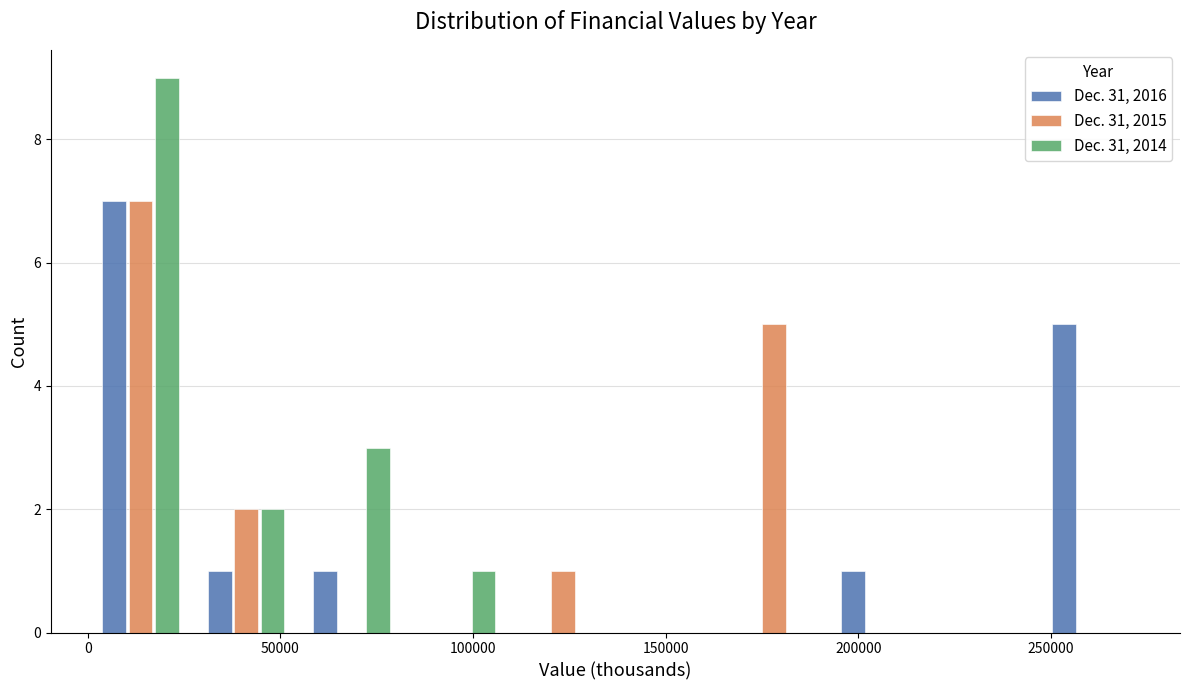

What is the height of the Dec. 31, 2016 bar covering 245000 to 275000 on the x-axis? Neither the bar edges nor the heights are printed on the chart, so give them approximately, as read against the axes.

5